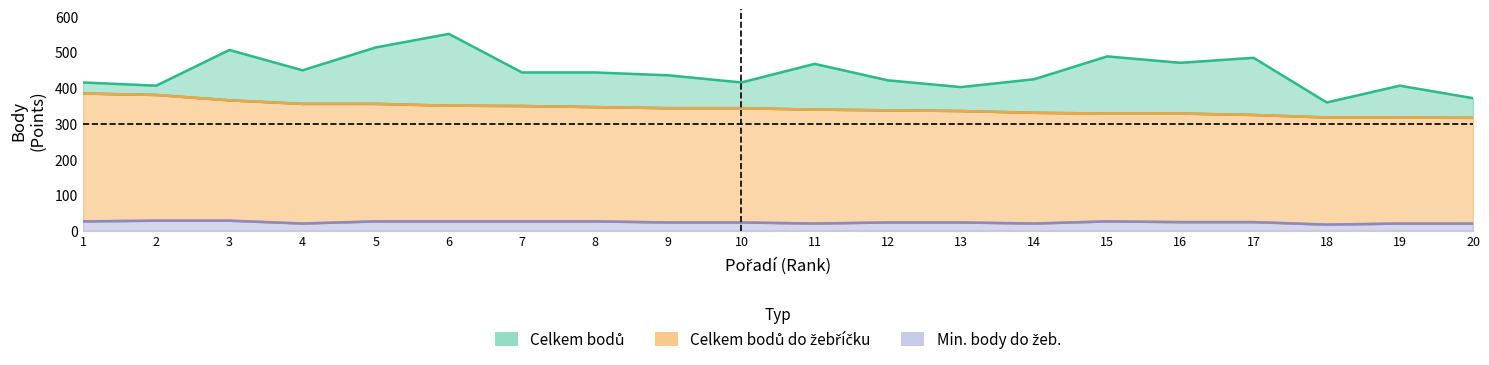

What are all the series names shown in the legend?

Celkem bodů, Celkem bodů do žebříčku, Min. body do žeb.